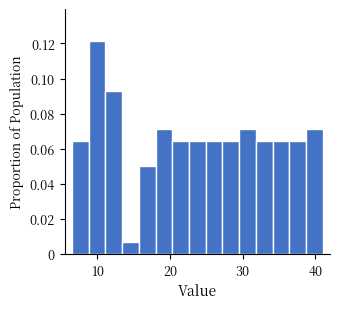

Read against the x-axis, roughly where is the centre of the tallest bar?

10